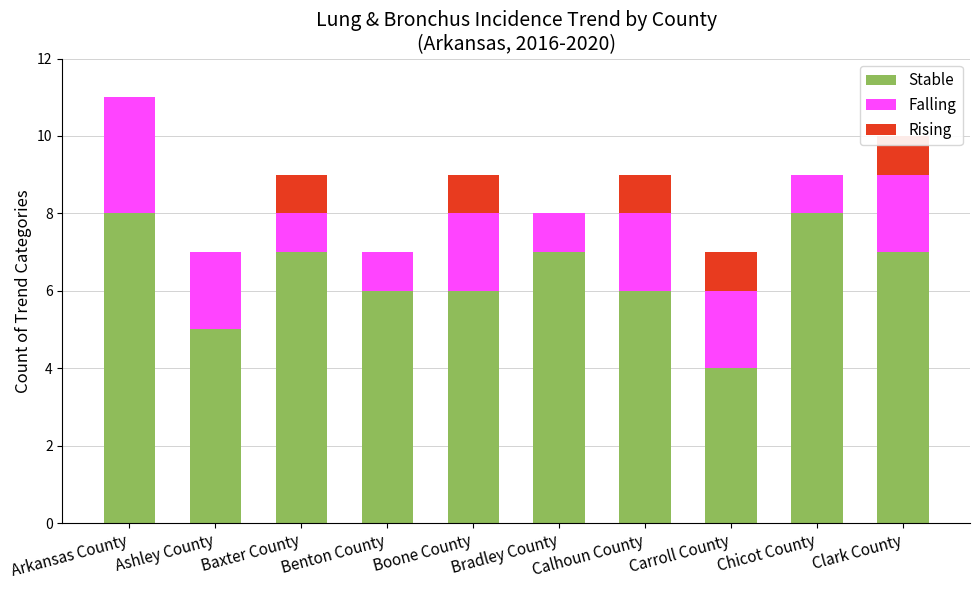

At which category is the sum across all series the highest?

Arkansas County